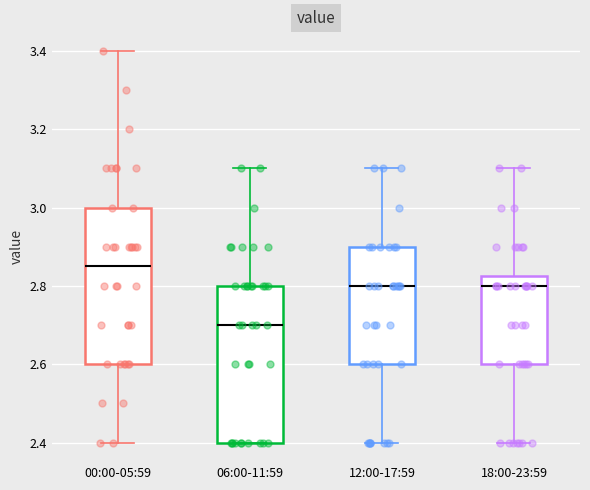

Which box's median line is the lowest?

06:00-11:59